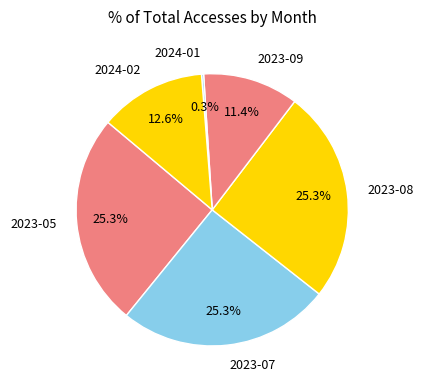

Does any single category account for the majority?

No